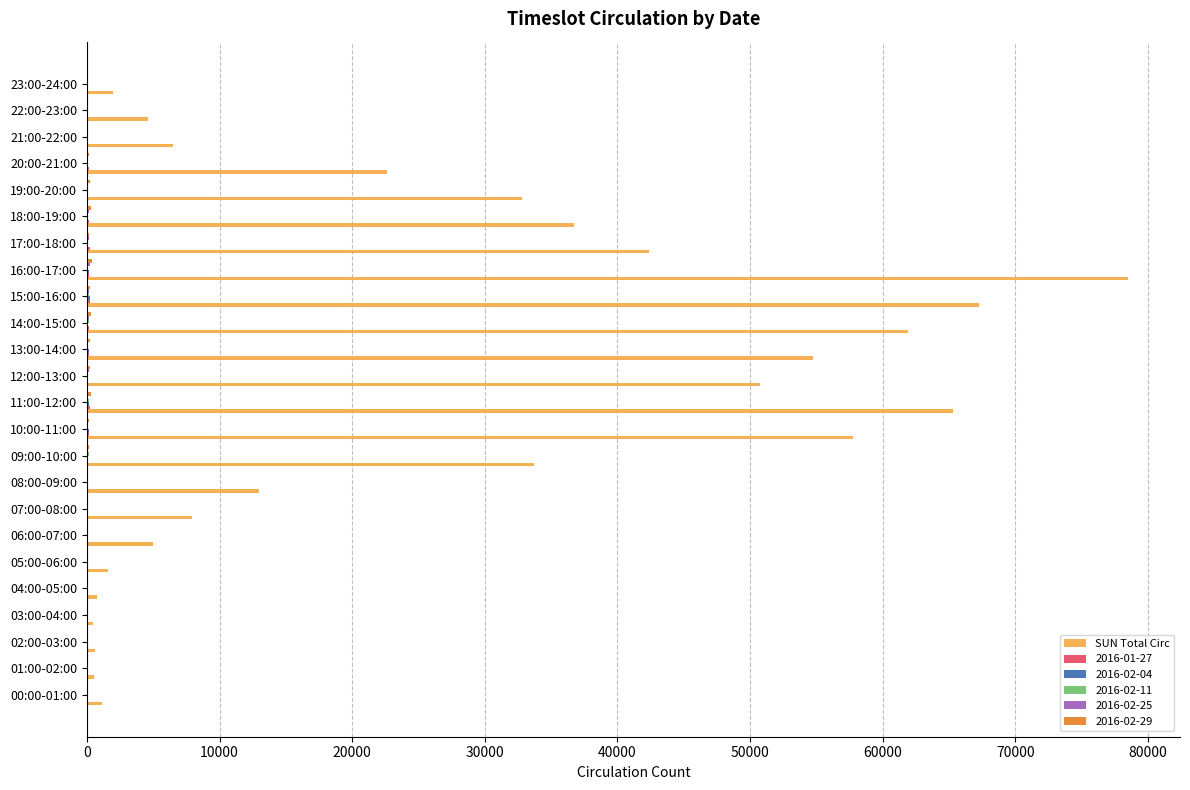

At which category is the sum across all series the highest?

16:00-17:00